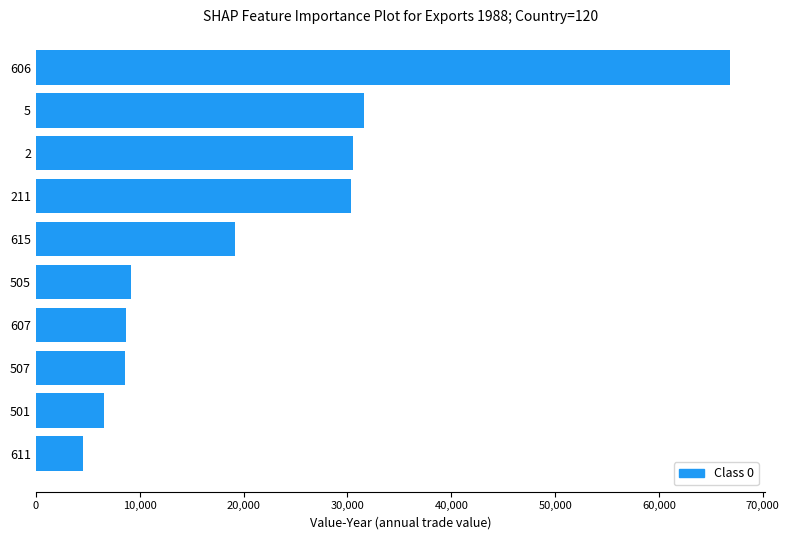

What is the maximum value shown in the chart?

66855